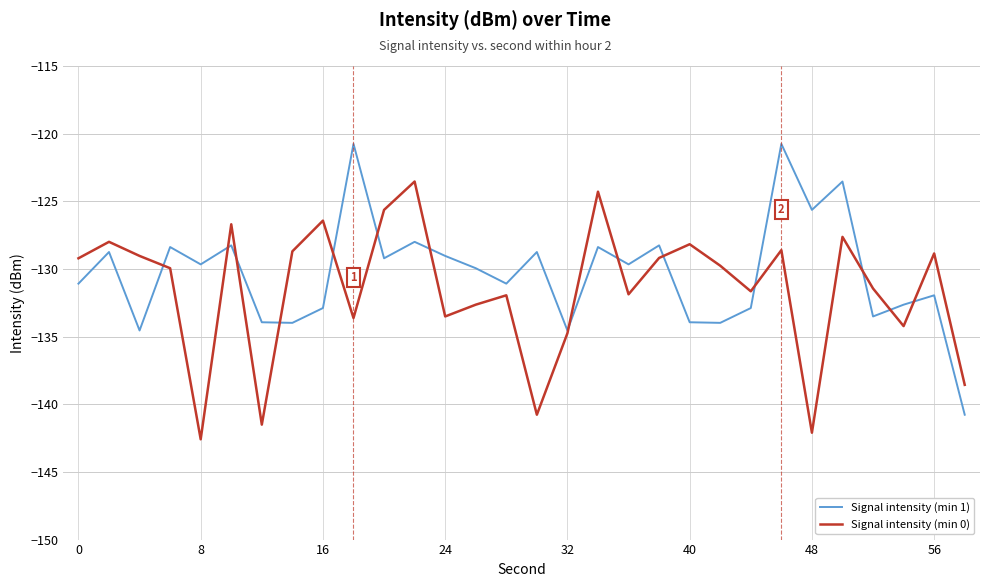

What is the difference between the second highest and minimum values in the Signal intensity (min 0) series?

18.3